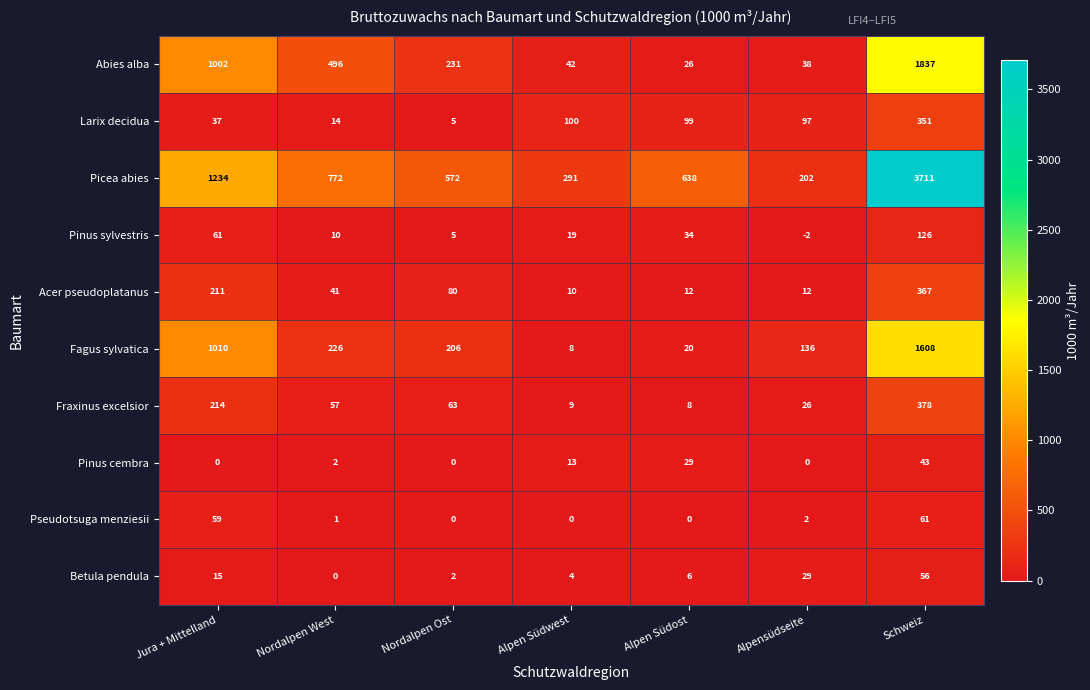

What is the difference between the highest and lowest values at Nordalpen Ost?

572